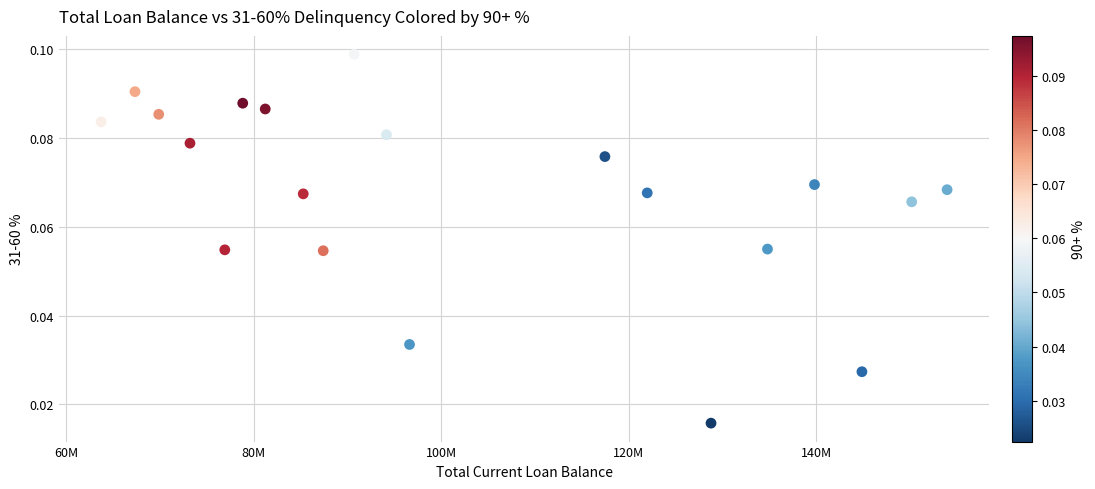

What is the range of X values (max minus min)?

90242319.0